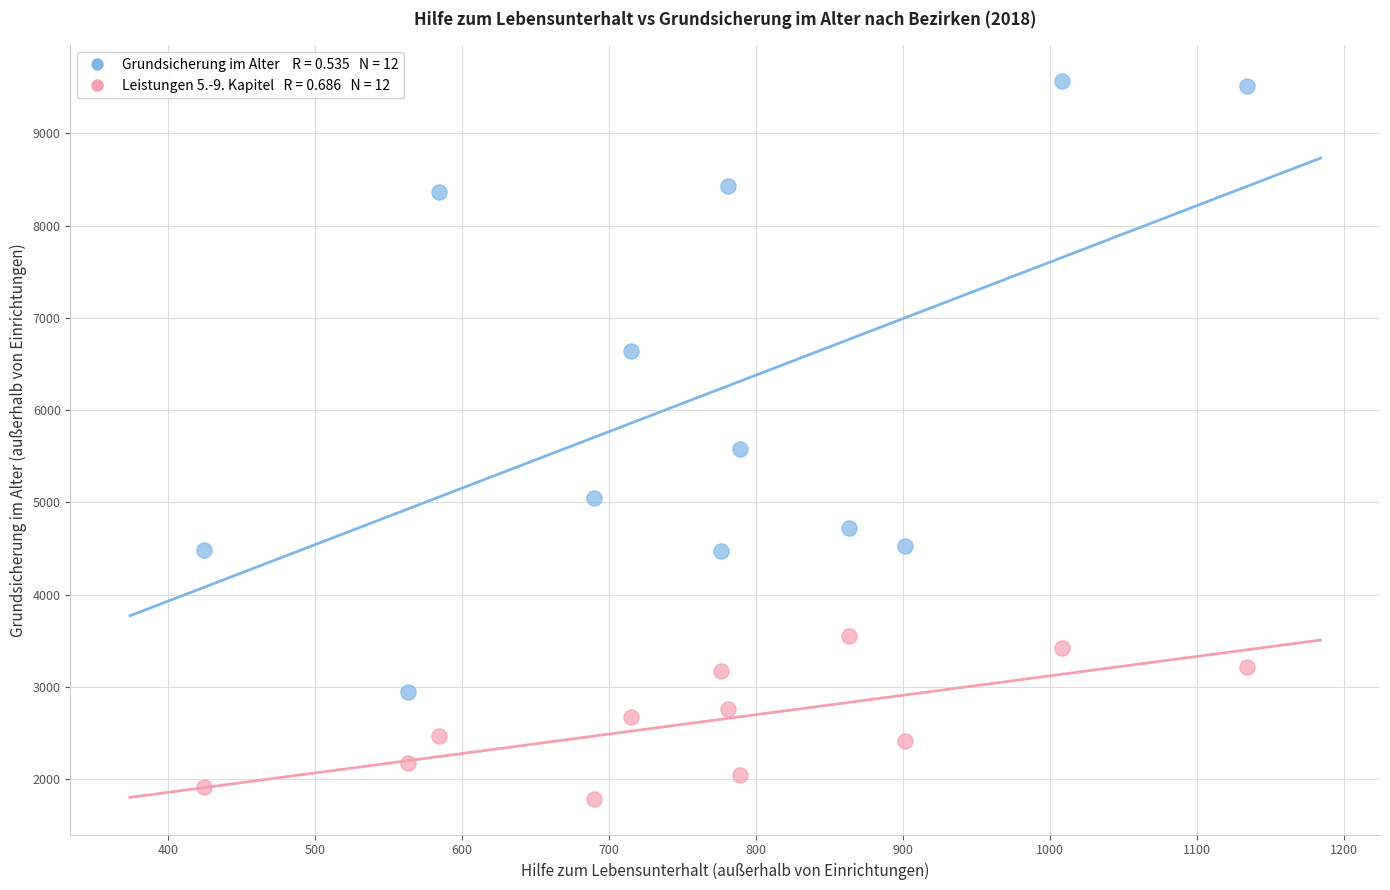

Across all data points, what is the range of X values (max minus min)?

710